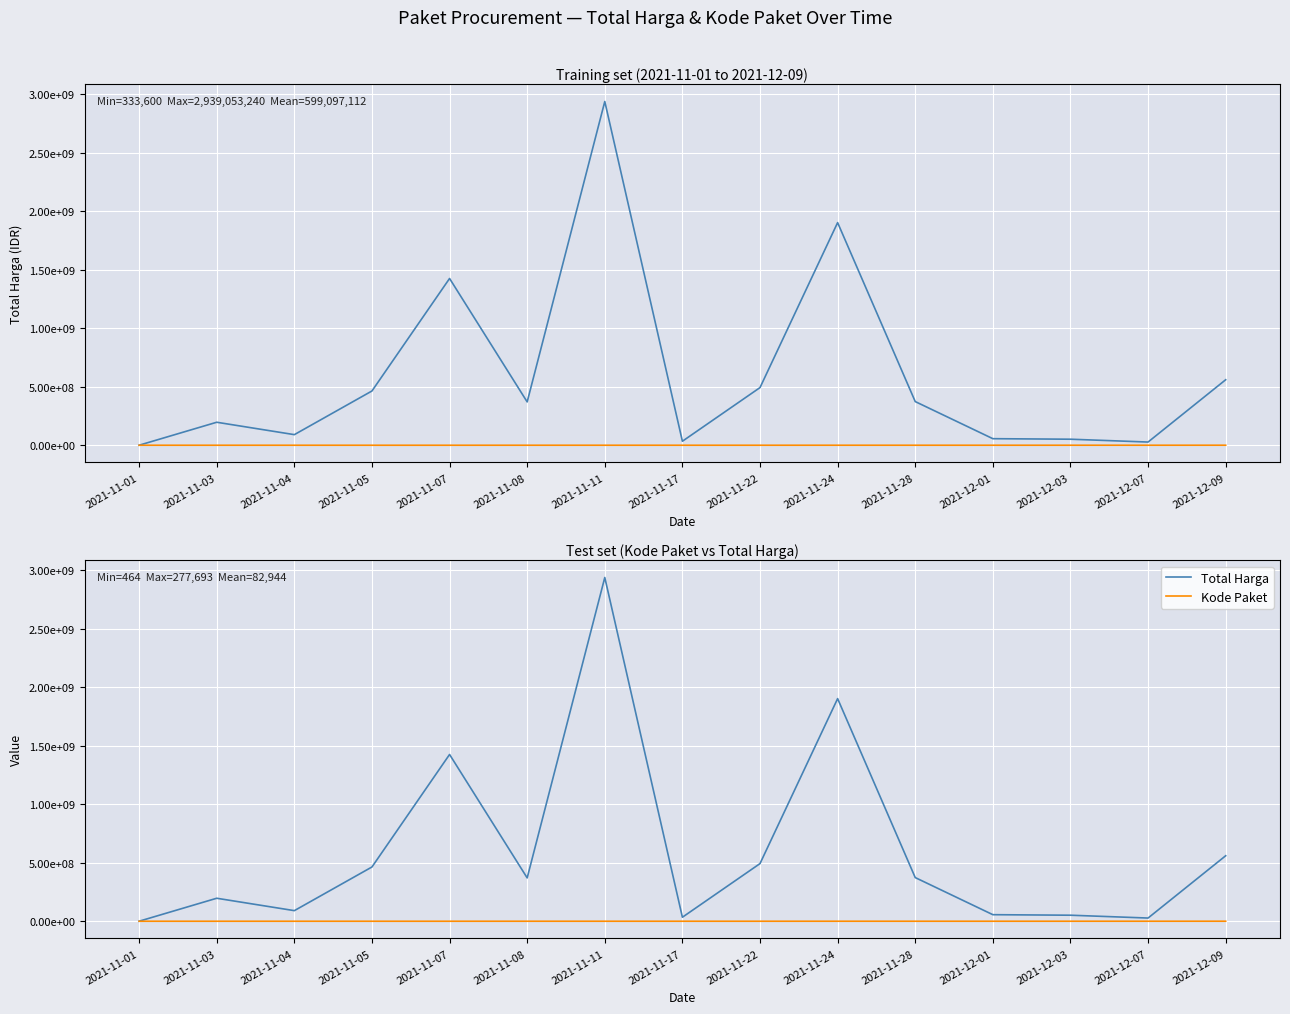

What is the difference between the second highest and minimum values in the Kode Paket series?

142883